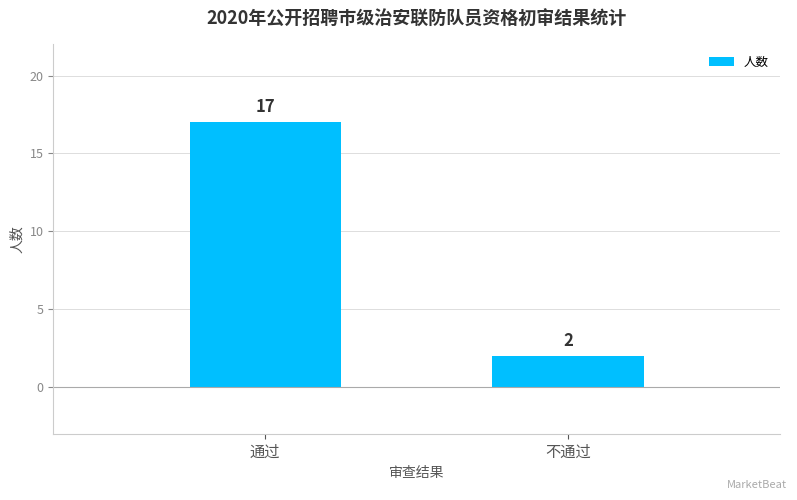

Where is the data nearest to the value 9?

不通过